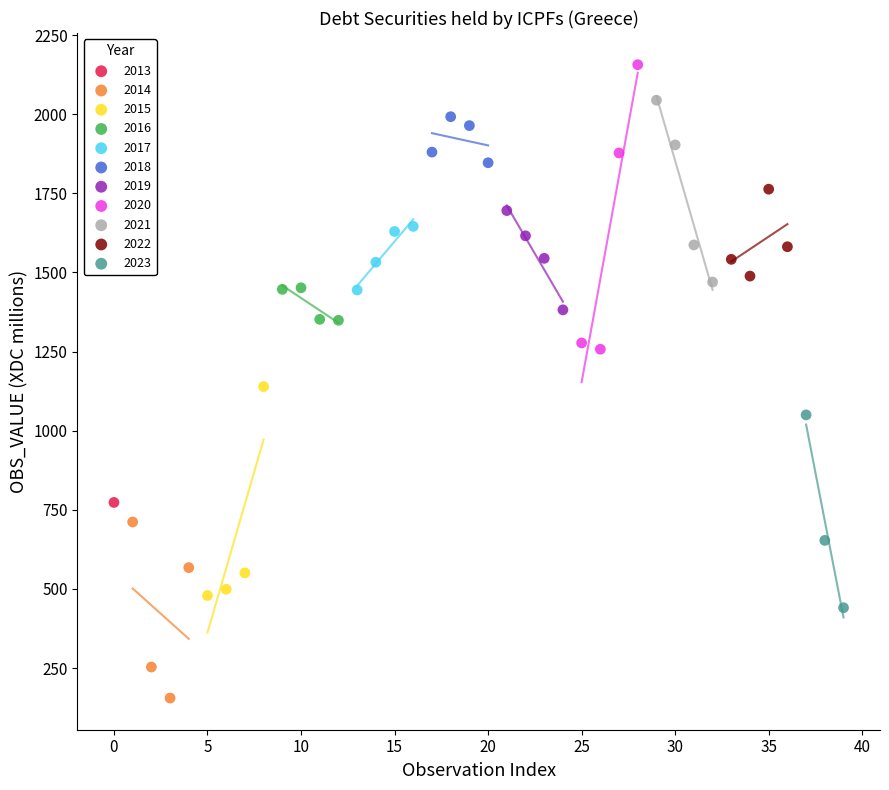

What are all the series names shown in the legend?

2013, 2014, 2015, 2016, 2017, 2018, 2019, 2020, 2021, 2022, 2023